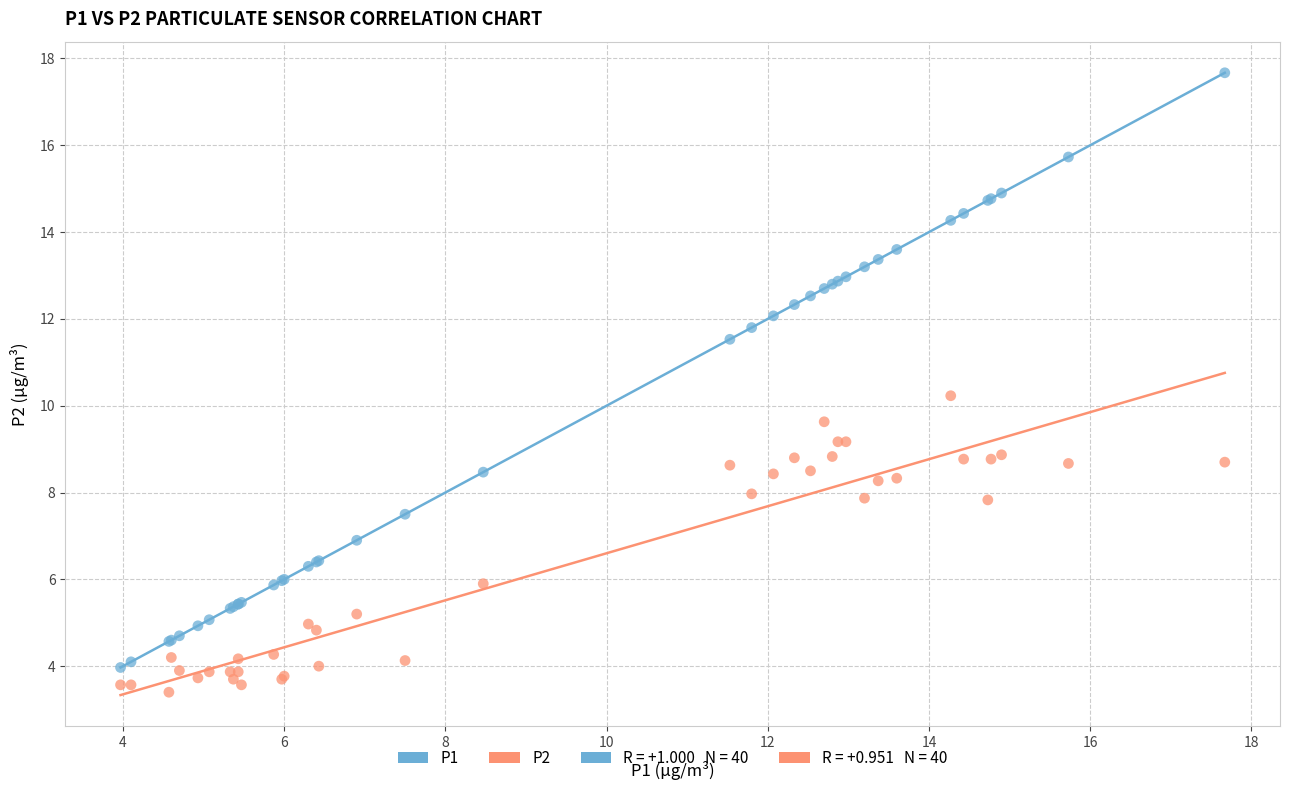

Which series contains the highest Y value?

P1